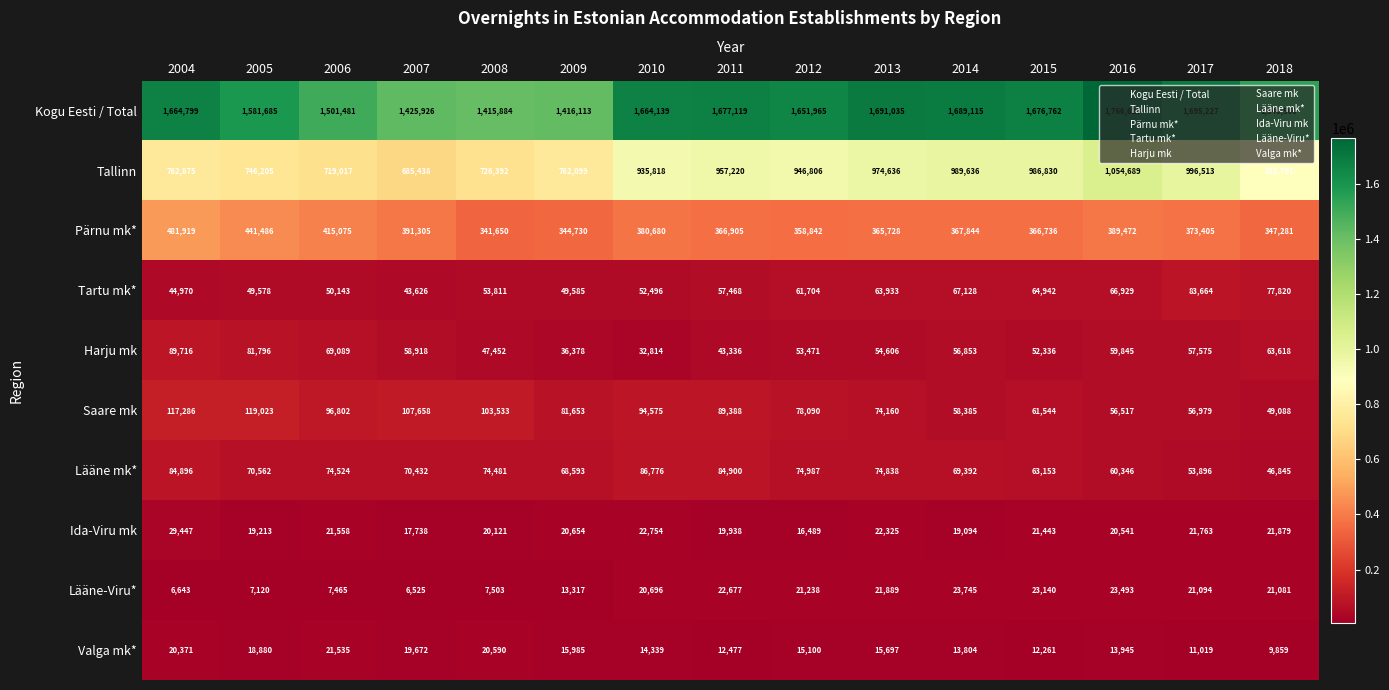

What value does the Harju mk series have at 2016?

59845